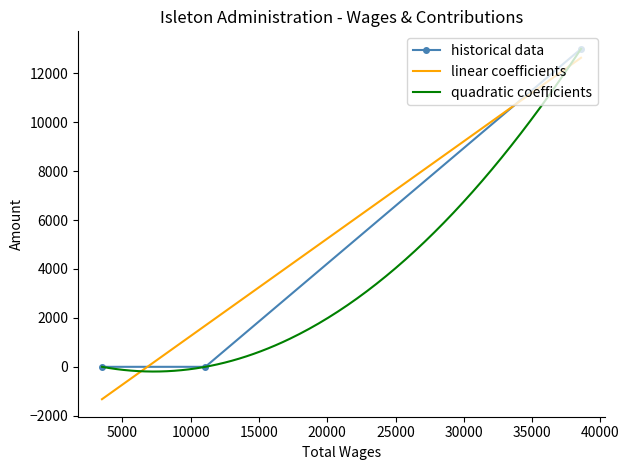

What is the highest value of the historical data series?

13000